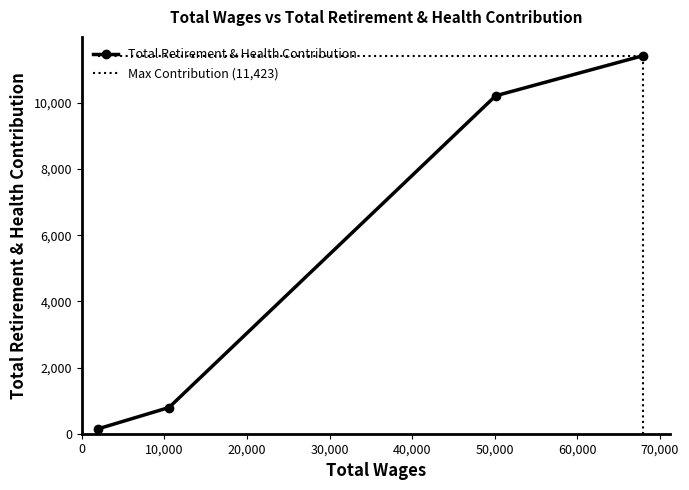

What is the maximum value for Total Retirement & Health Contribution?

11423